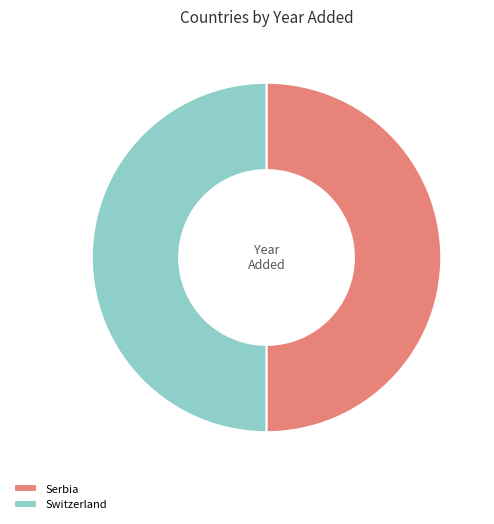

What is the ratio of the value at Switzerland to the value at Serbia?

1.0